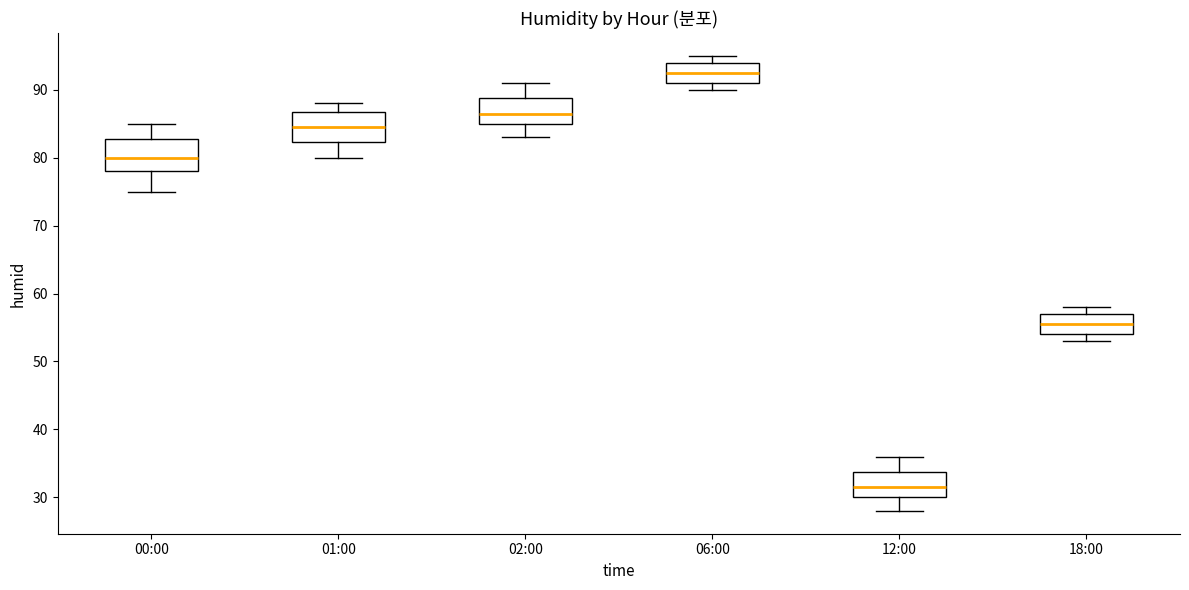

Reading left to right, transcribe this box plot: for each box, give where its median line is, the range the box spans, and where its two whiskers end, as read against the y-axis. The values are not printed on the chart, so give them approximately, as read against the axis.

00:00: median 80, box 78 to 83, whiskers 75 to 85
01:00: median 85, box 82 to 87, whiskers 80 to 88
02:00: median 87, box 85 to 89, whiskers 83 to 91
06:00: median 93, box 91 to 94, whiskers 90 to 95
12:00: median 32, box 30 to 34, whiskers 28 to 36
18:00: median 56, box 54 to 57, whiskers 53 to 58